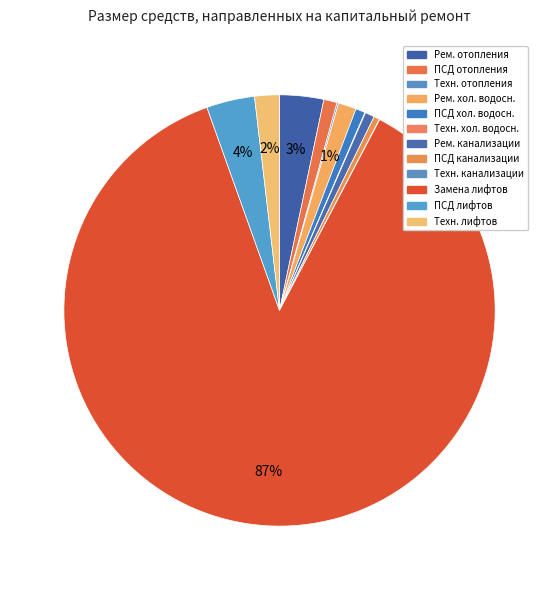

What is the smallest slice in the pie chart?

Технадзор на ремонт систем канализации